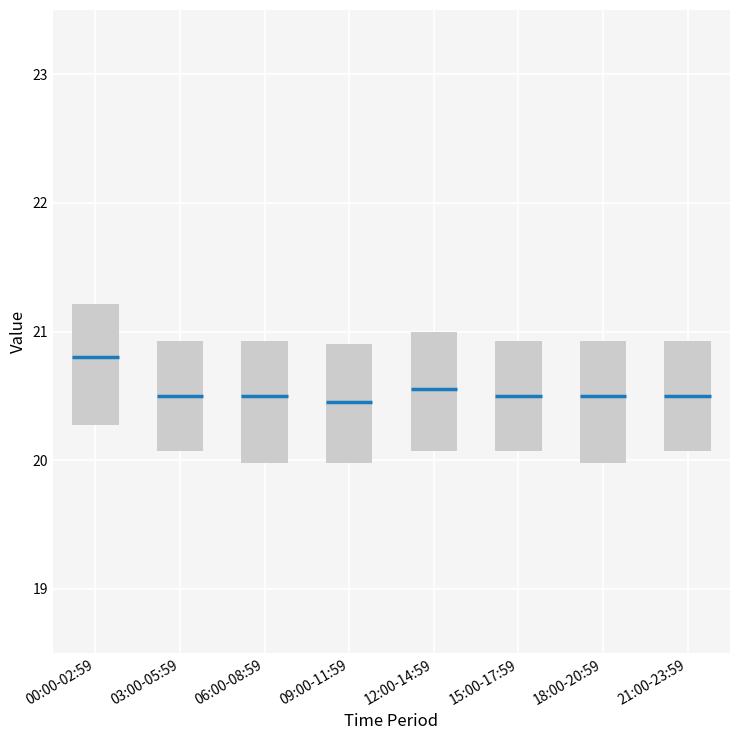

Where is the upper edge of the box for 09:00-11:59 on the y-axis? The values are not printed on the chart, so give them approximately, as read against the axis.

20.9